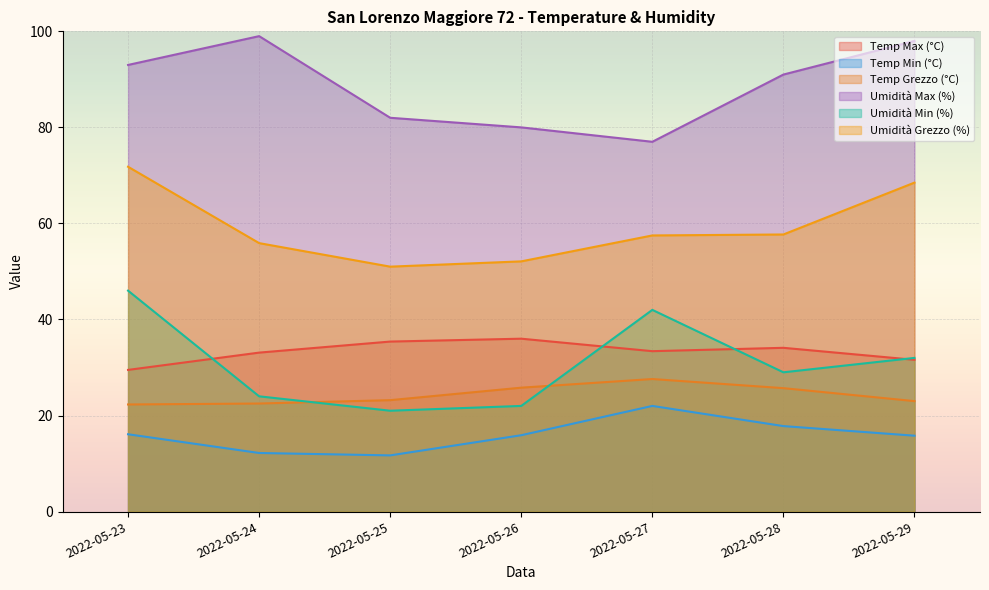

Which series has the largest range (max minus min)?

Umidità Min (%)